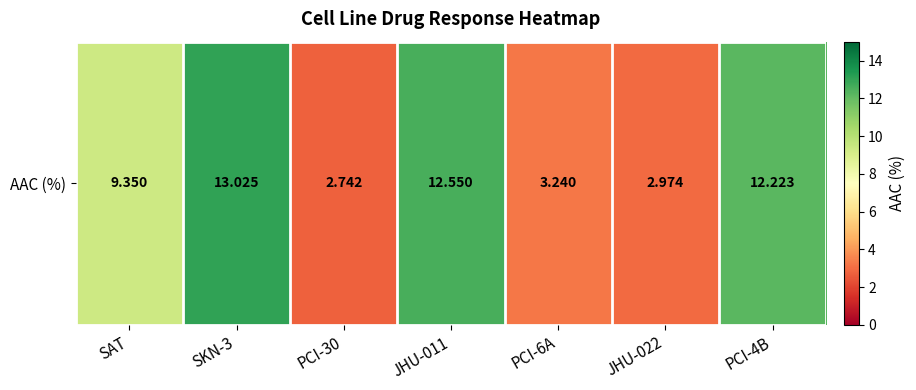

List the labels in order of value, largest first.

SKN-3, JHU-011, PCI-4B, SAT, PCI-6A, JHU-022, PCI-30